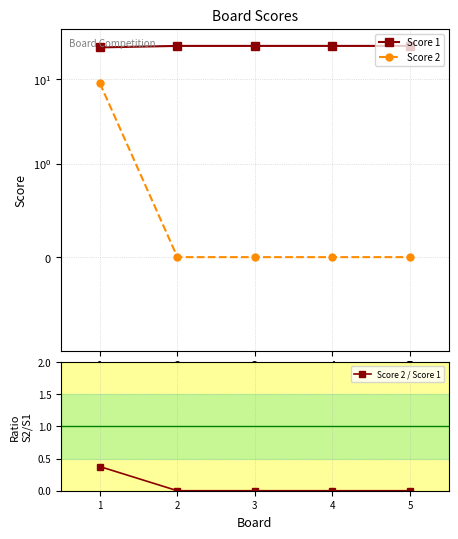

Reading right to left, list all the values displayed in this chart.

Score 1: 5=25.0	4=25.0	3=25.0	2=25.0	1=24.0
Score 2: 5=0.0	4=0.0	3=0.0	2=0.0	1=9.0
Score 2 / Score 1: 5=0.0	4=0.0	3=0.0	2=0.0	1=0.4